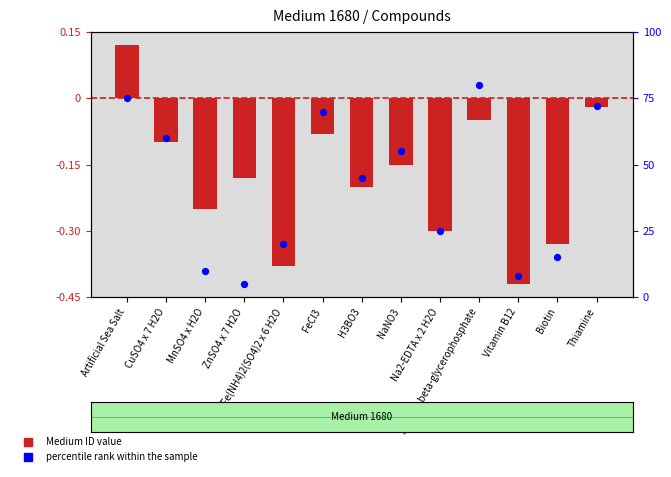

What is the total value across all series at Na2-EDTA x 2 H2O?

24.7